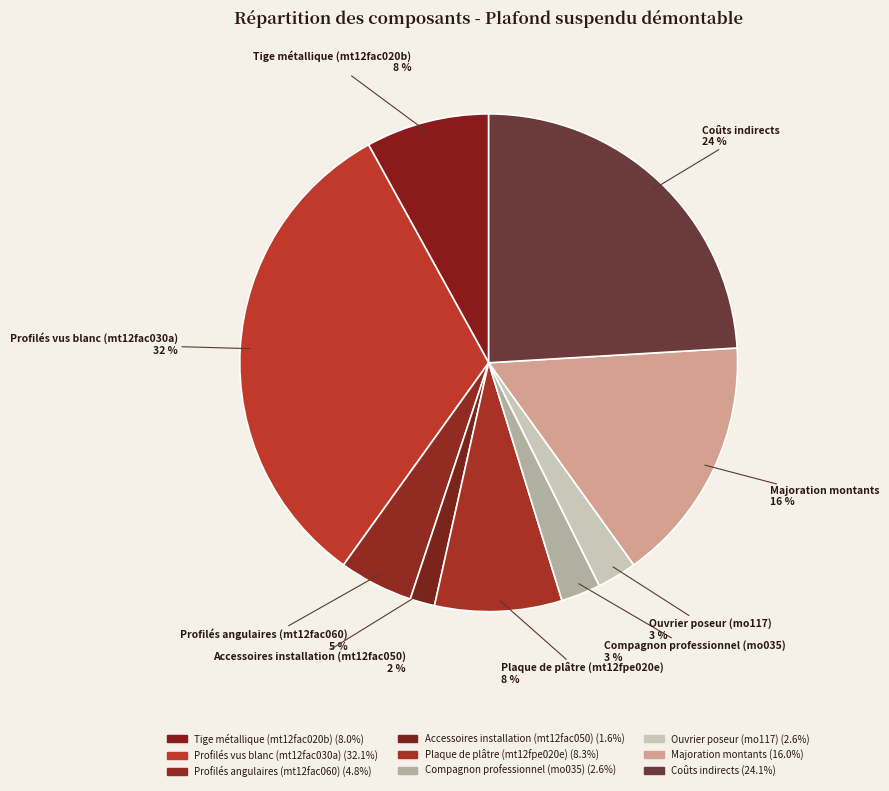

Which slice is the largest?

Profilés vus blanc (mt12fac030a)